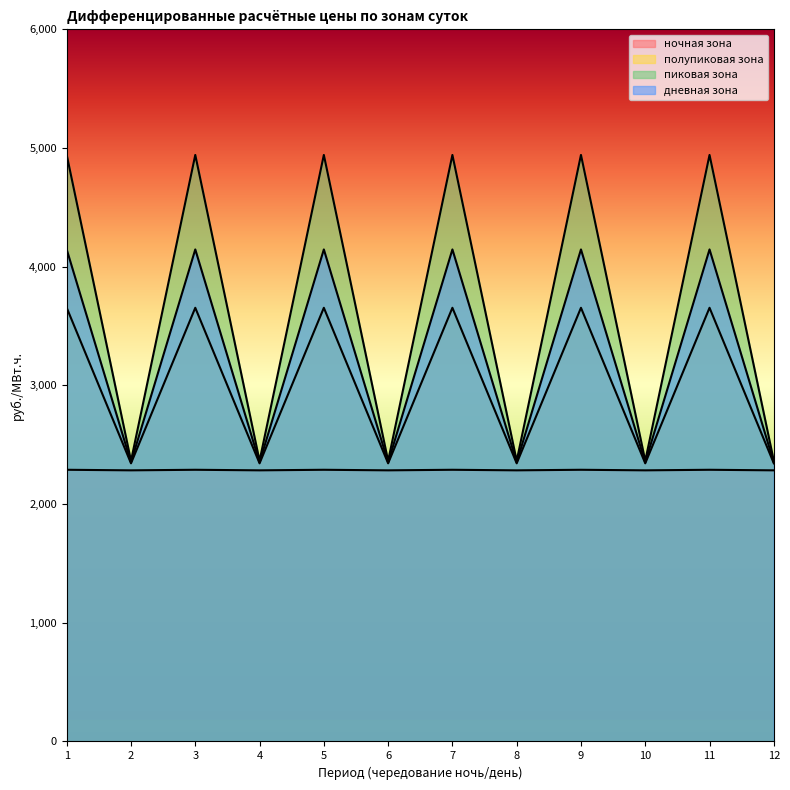

What is the difference between the дневная зона values at 4 and 3?

2577.4